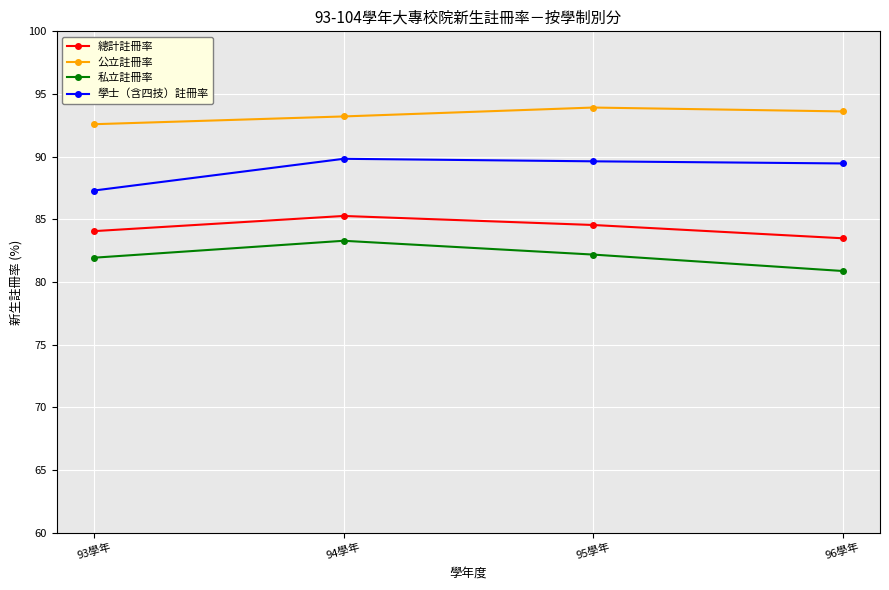

True or false: 私立註冊率 has a value of 82.2 at 95學年.

True